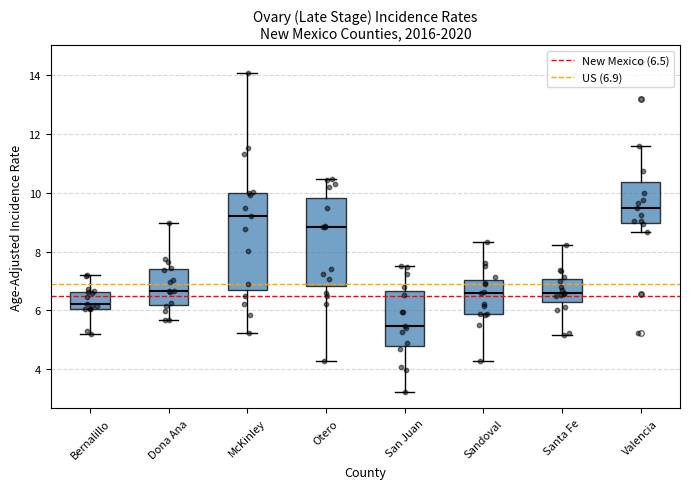

Which box has the highest median line?

Valencia